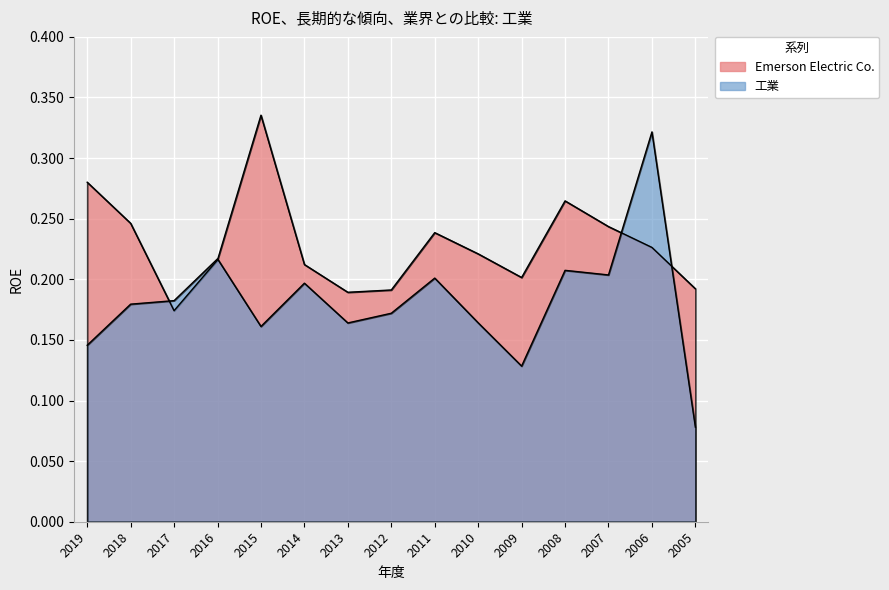

Is it true that 工業 equals 0.2 at 2014?

True